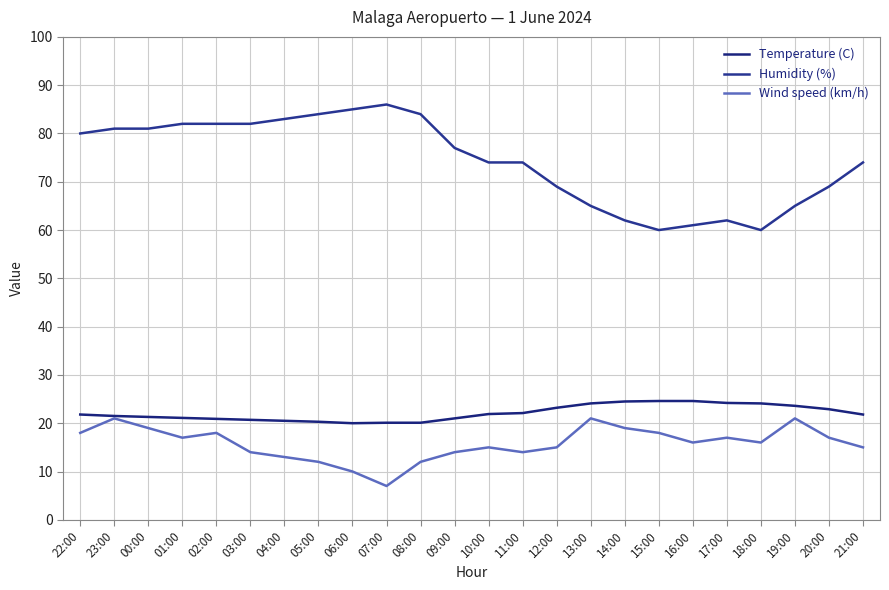

What position from the left is 09:00?

12